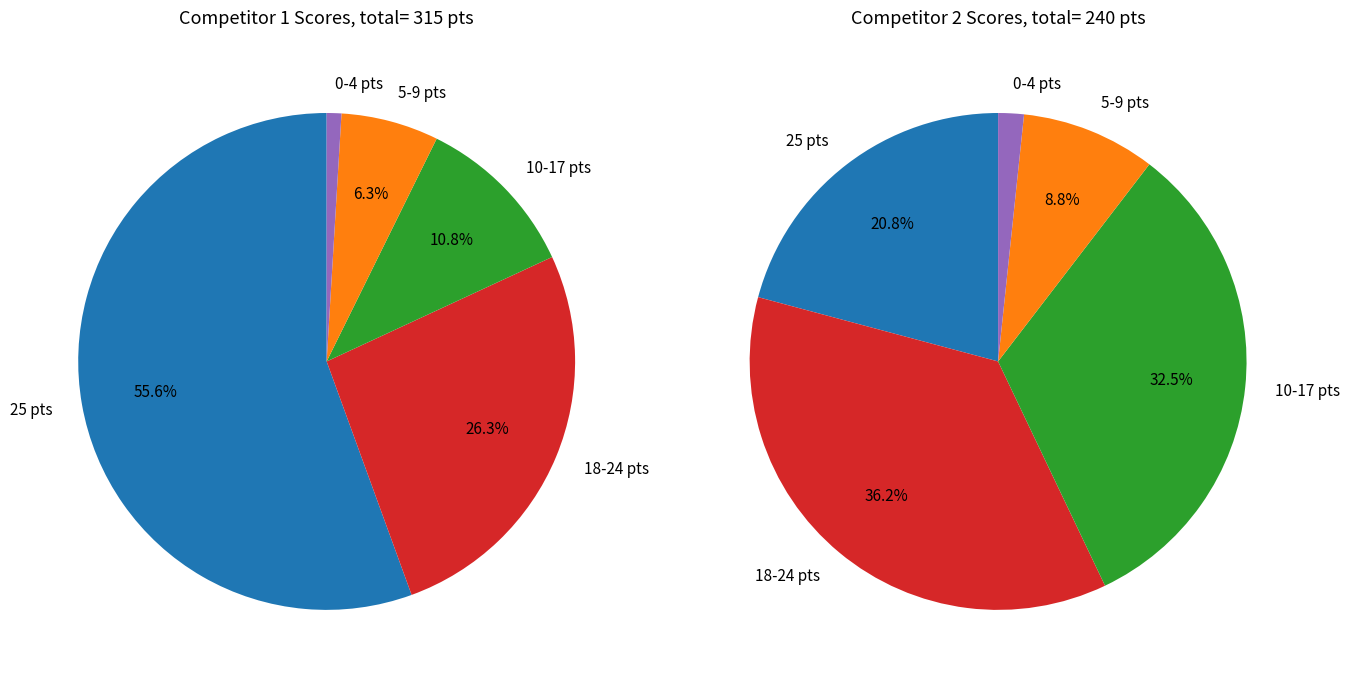

The 11 slice represents 16% of the pie. True or false?

False